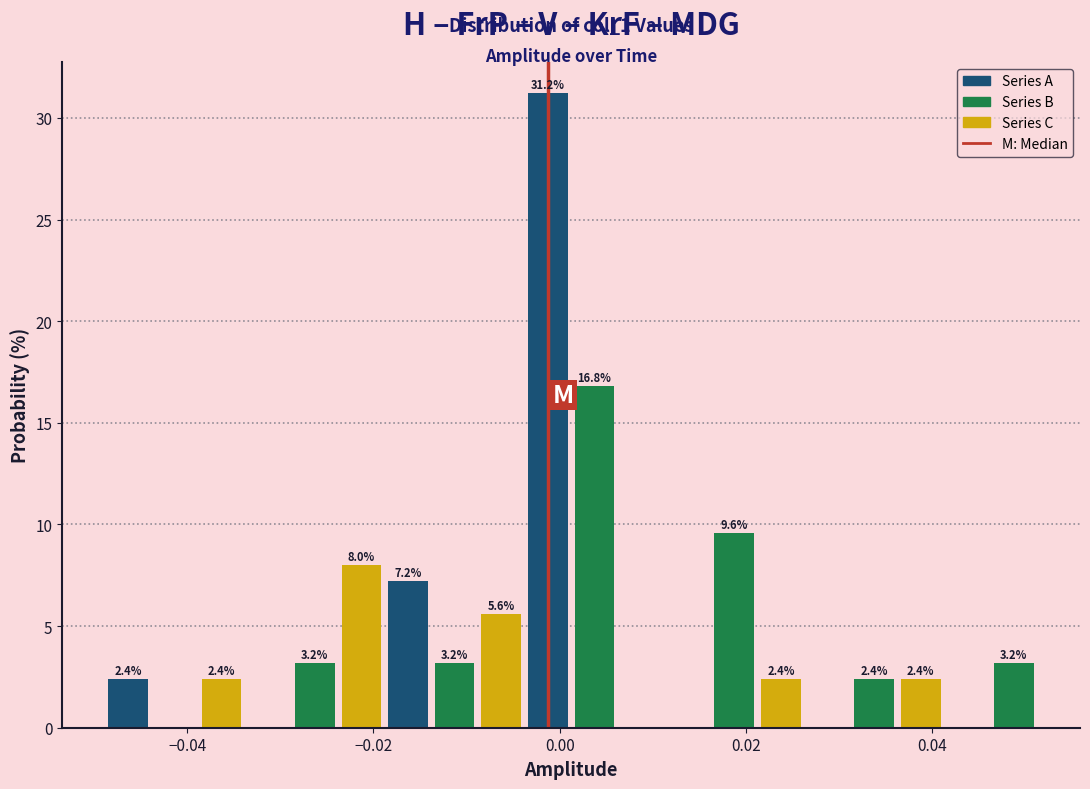

Read against the x-axis, roughly where is the centre of the tallest bar?

-0.002